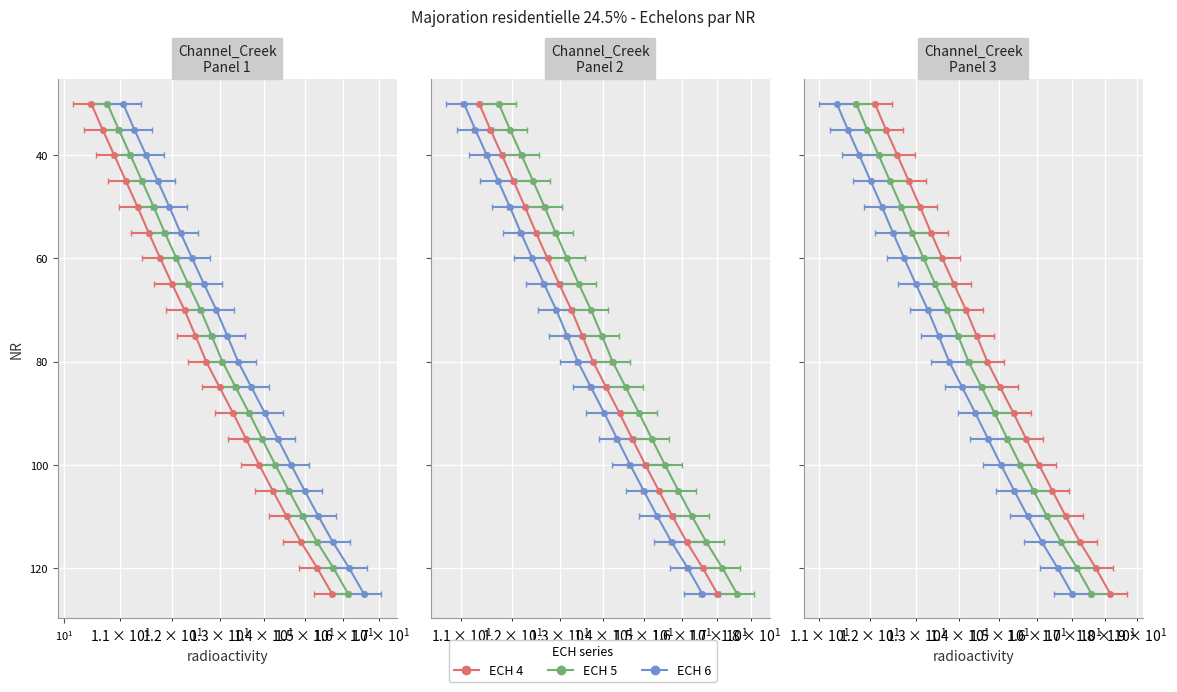

What is the greatest value displayed?

125